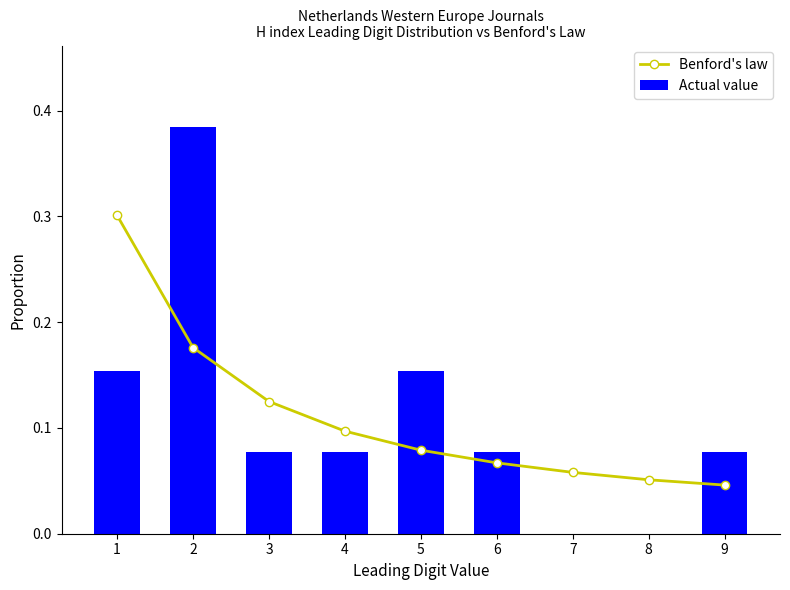

How many data points in Actual value are above 0?

7